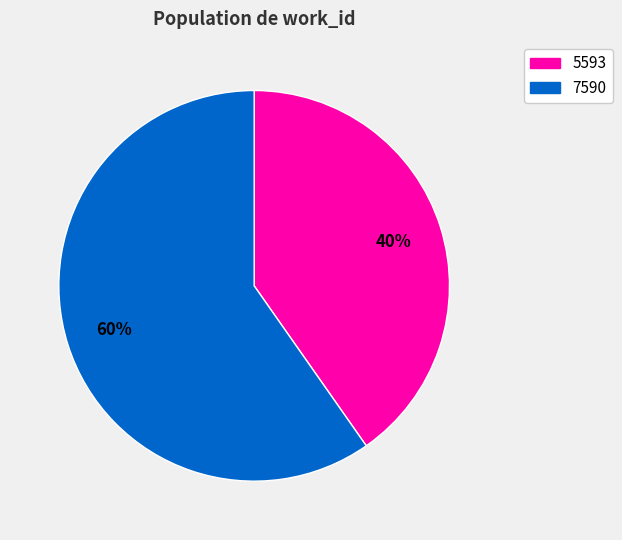

To the nearest percent, what percentage of the pie is 5593?

40%